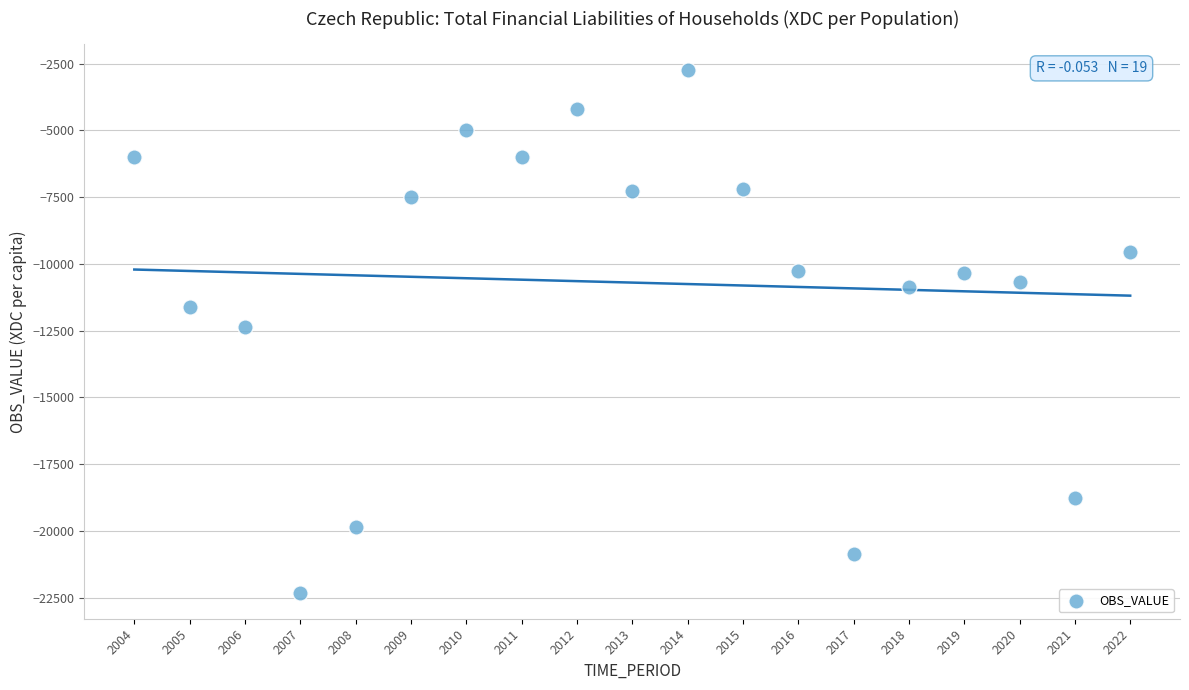

What is the range of Y values (max minus min)?

19559.1